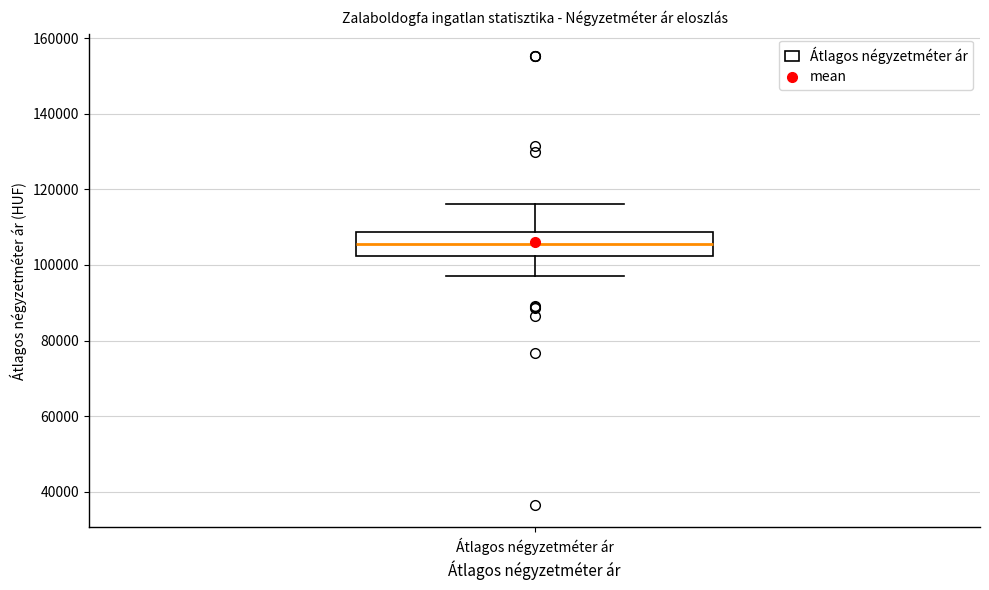

Where is the lower edge of the box for Átlagos négyzetméter ár on the y-axis? The values are not printed on the chart, so give them approximately, as read against the axis.

102000